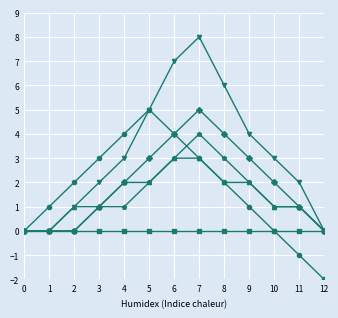

Which label corresponds to the smallest value in the chart?

12